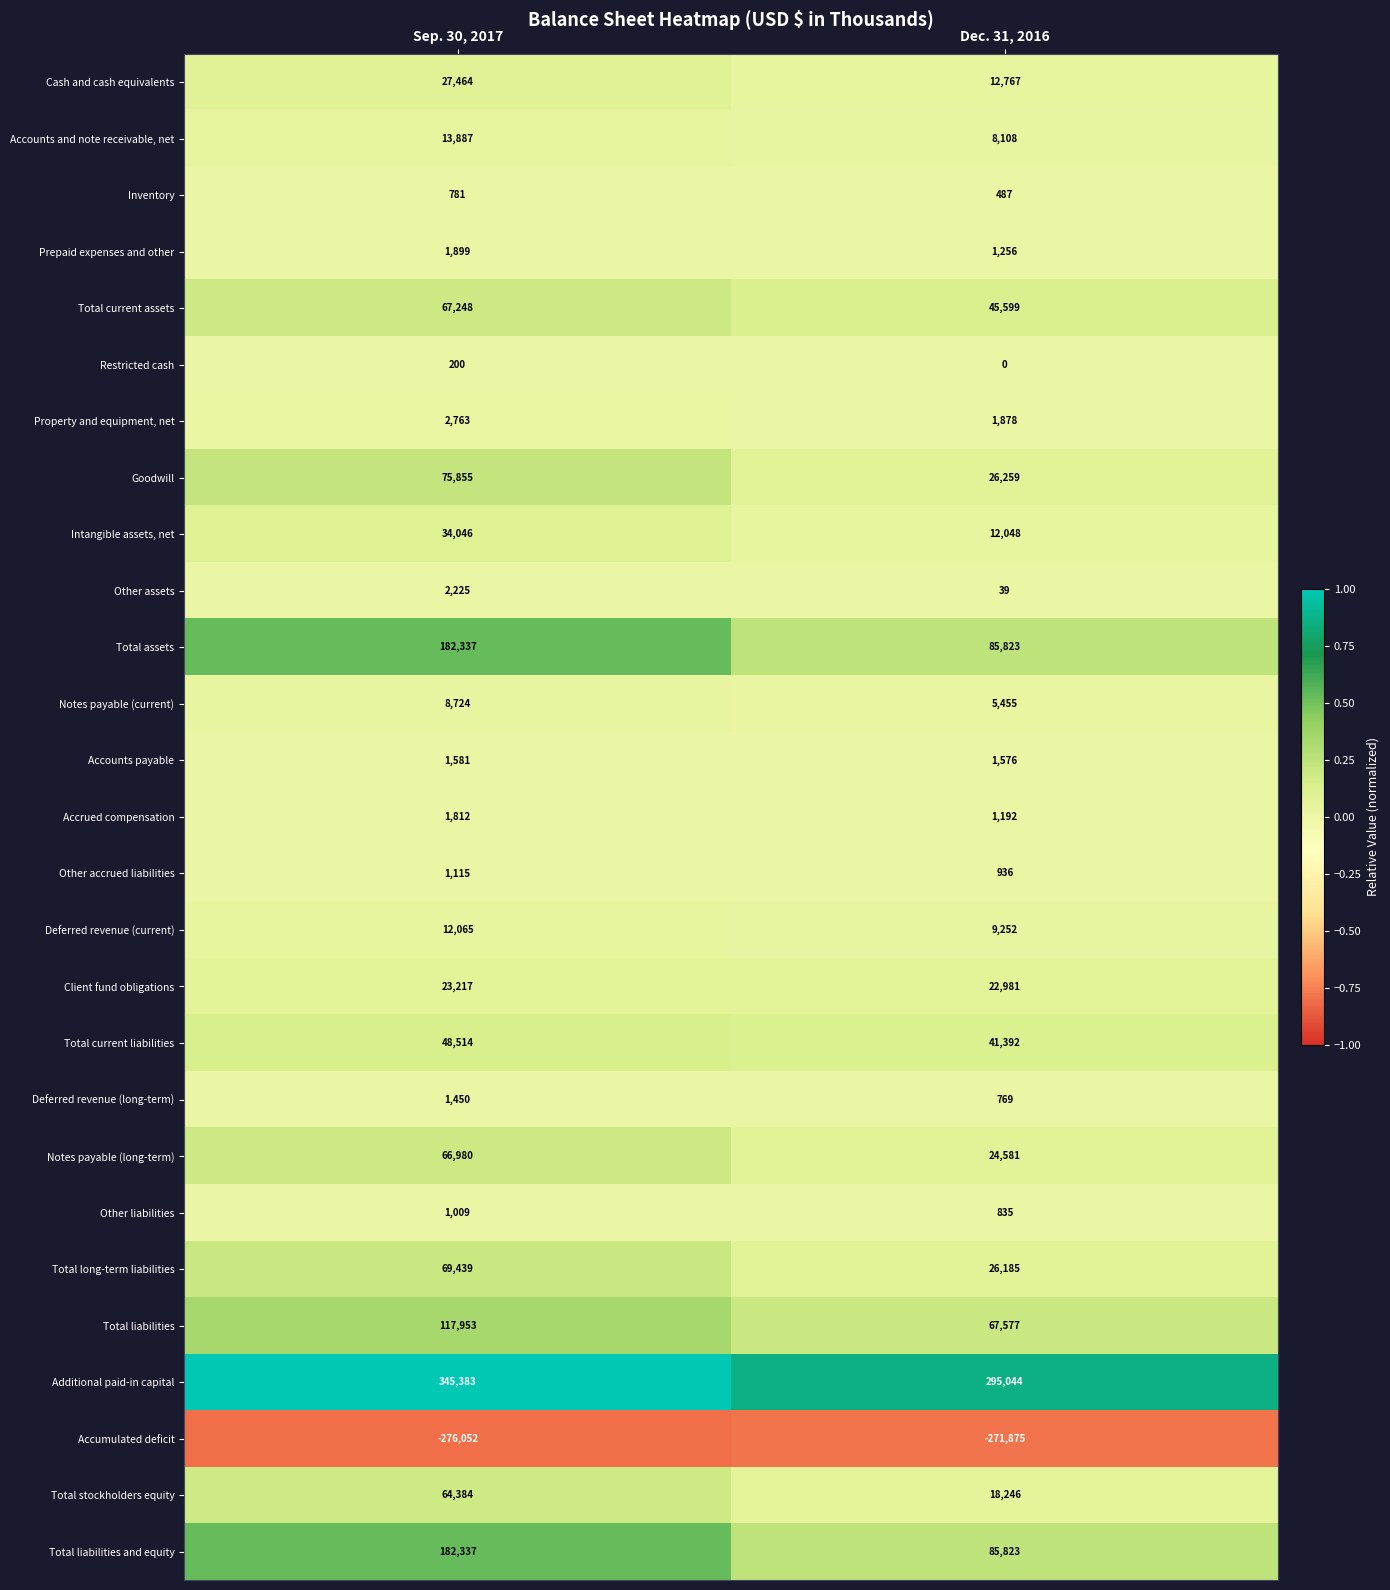

Rank the categories by Total liabilities value from highest to lowest.

Sep. 30, 2017, Dec. 31, 2016